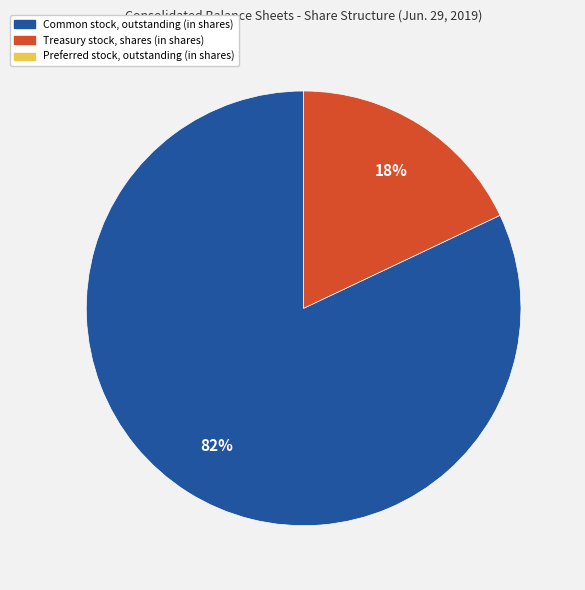

To the nearest percent, what is the average slice percentage?

50%